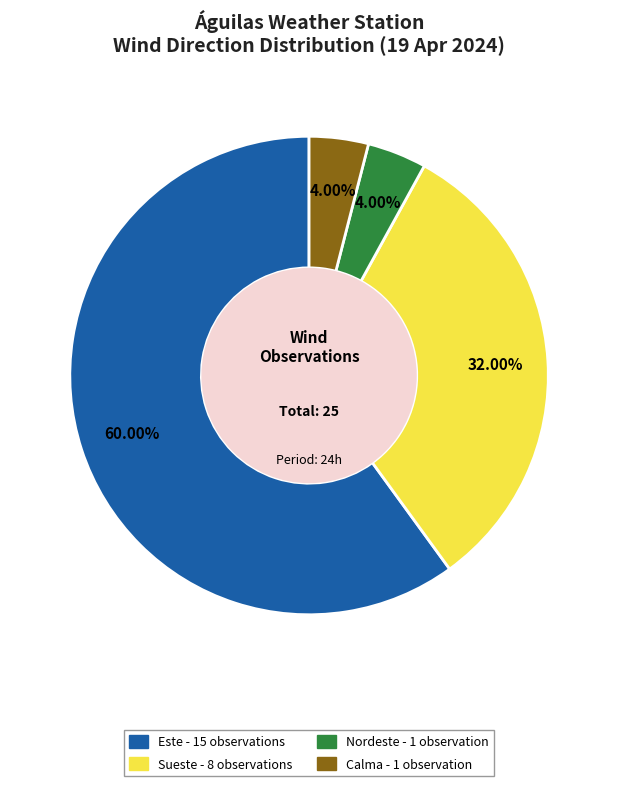

Is it true that Calma is 4% of the pie?

True